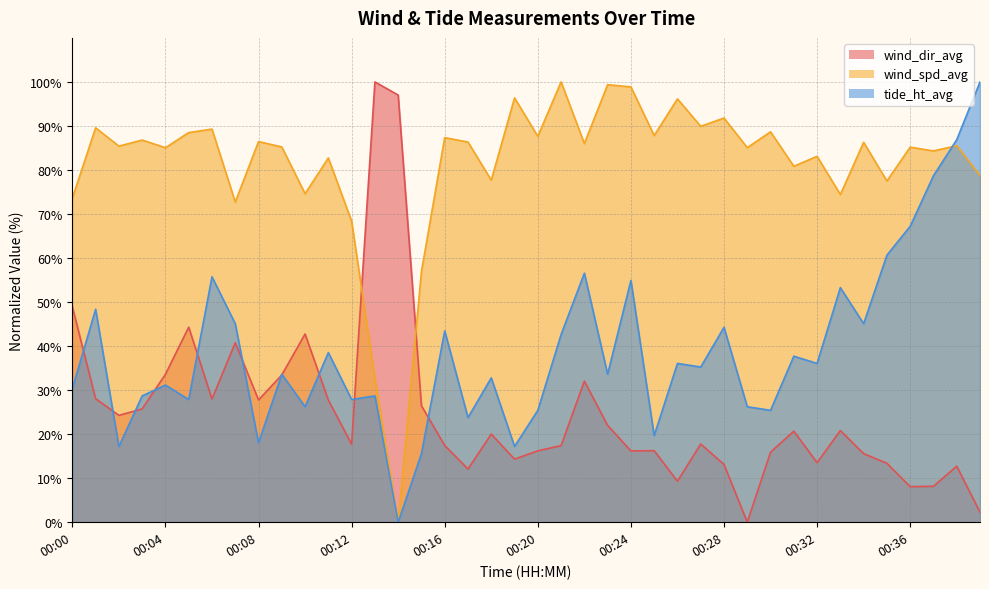

Reading right to left, list all the values displayed in this chart.

wind_spd_avg: 78.8	85.5	84.3	85.2	77.5	86.3	74.4	83.1	80.8	88.7	85.1	91.8	89.9	96.1	87.8	98.9	99.4	86.0	100.0	87.6	96.4	77.7	86.3	87.4	57.0	0.0	32.7	68.4	82.7	74.6	85.2	86.5	72.7	89.3	88.5	85.1	86.8	85.4	89.6	73.6
wind_dir_avg: 2.3	12.7	8.2	8.1	13.4	15.6	20.8	13.5	20.7	15.9	0.0	13.1	17.7	9.3	16.2	16.2	22.0	32.0	17.4	16.2	14.3	20.0	12.1	17.4	26.5	97.0	100.0	17.7	27.7	42.8	33.4	27.8	40.8	28.0	44.3	33.6	25.7	24.3	28.0	48.9
tide_ht_avg: 100.0	86.9	78.7	67.2	60.7	45.1	53.3	36.1	37.7	25.4	26.2	44.3	35.2	36.1	19.7	54.9	33.6	56.6	42.6	25.4	17.2	32.8	23.8	43.4	15.6	0.0	28.7	27.9	38.5	26.2	33.6	18.0	45.1	55.7	27.9	31.1	28.7	17.2	48.4	30.3